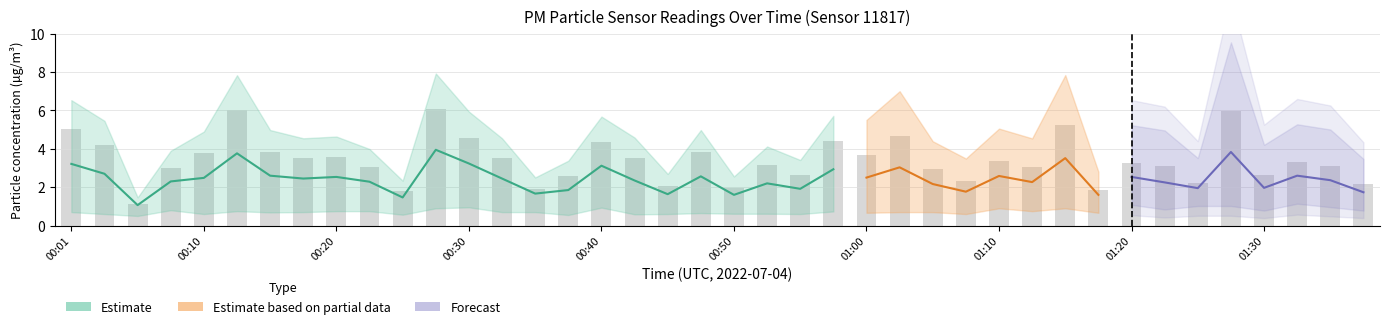

What is the difference between the second highest and minimum values?

4.9